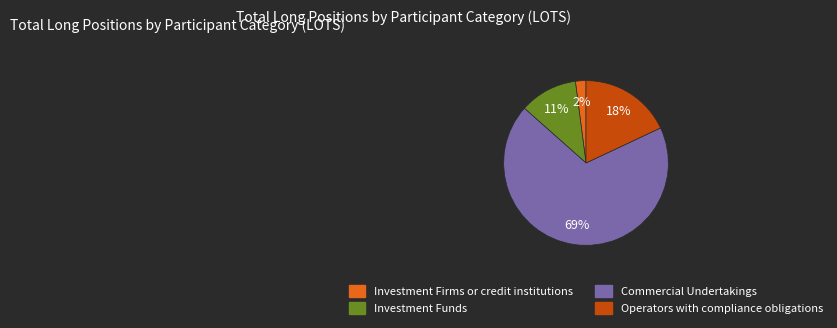

Do Commercial Undertakings and Investment Funds together represent more than half of the pie?

Yes